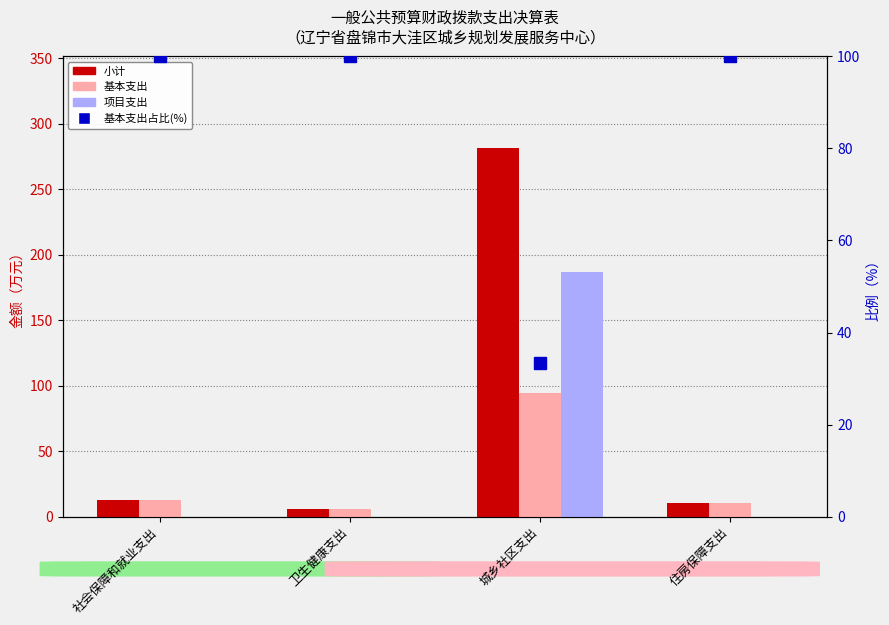

Is it true that 基本支出占比(%) equals 166.3 at 卫生健康支出?

False